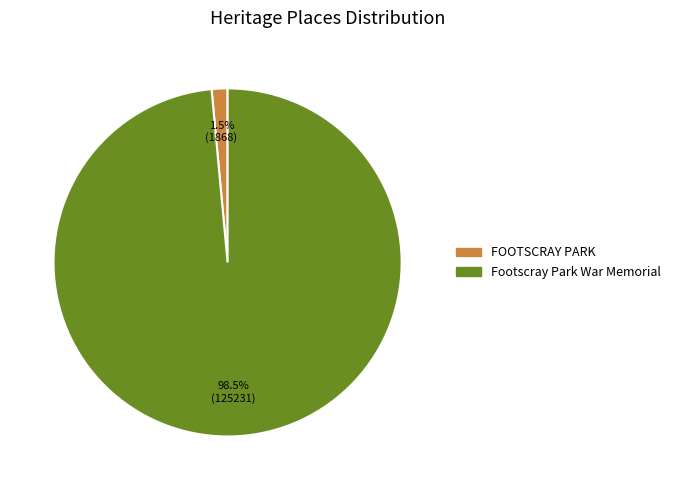

Which slice is the smallest?

FOOTSCRAY PARK